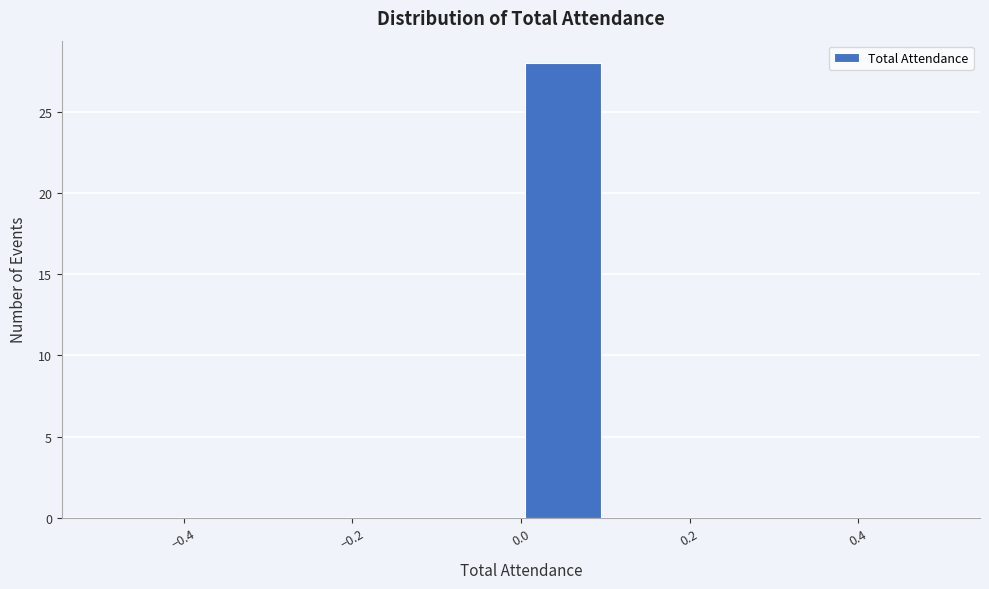

Over which range of the x-axis is the bar tallest?

0.0 to 0.1